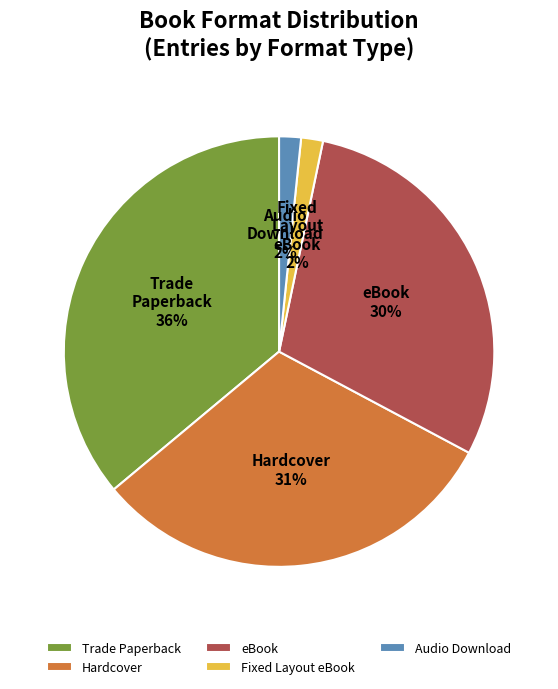

What is the ratio of the value at Fixed Layout eBook to the value at Audio Download?

1.0